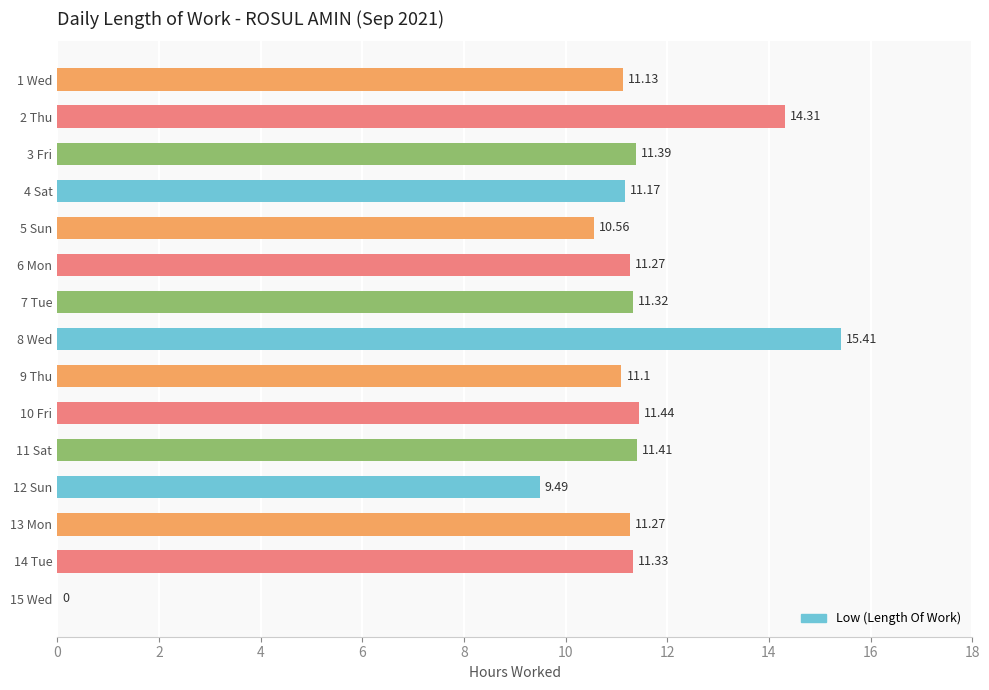

Does the chart contain stacked bars?

No